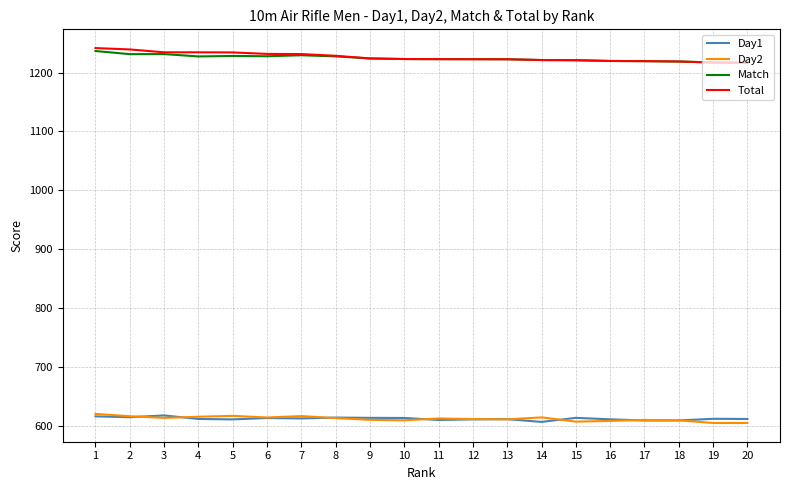

Is it true that Day2 equals 608.5 at 16?

True